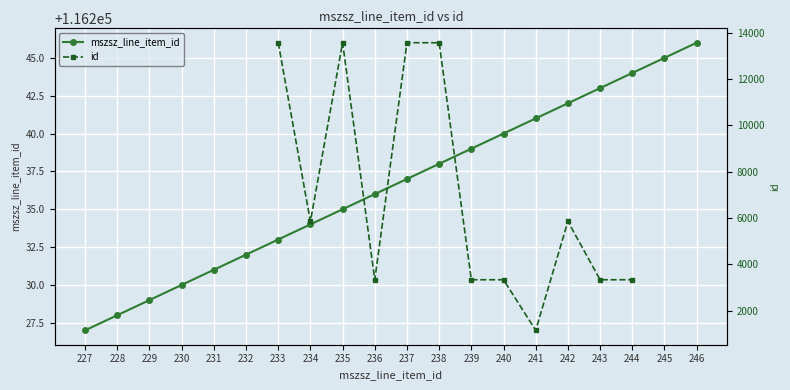

What is the greatest value displayed?

116246